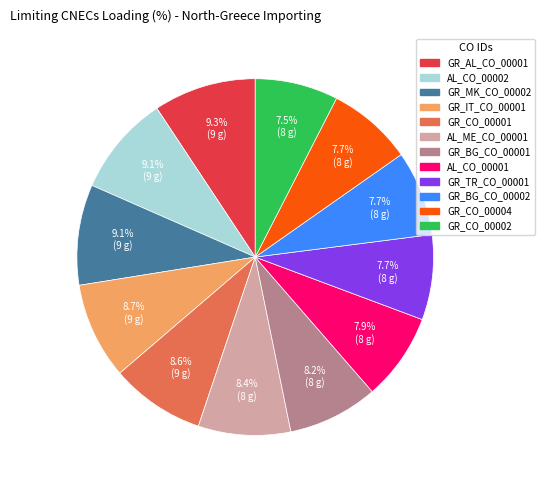

How many slices are in this pie chart?

12